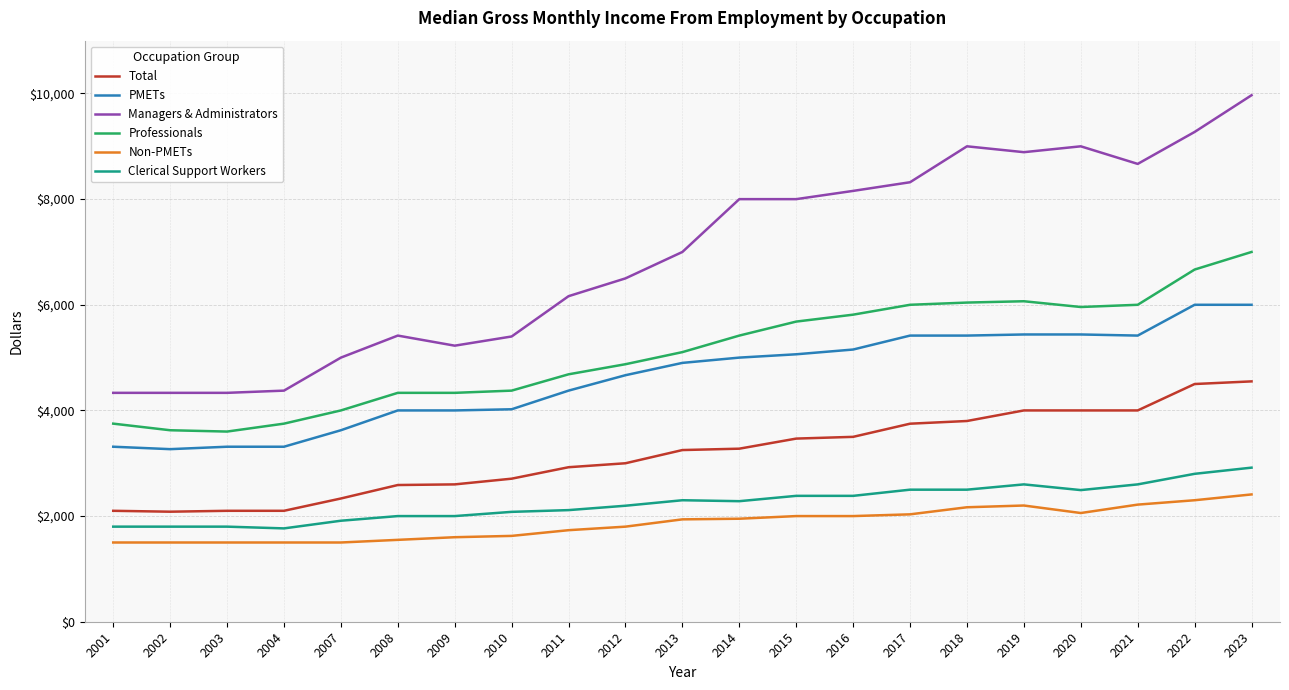

At which label is Managers & Administrators closest to 7150?

2013